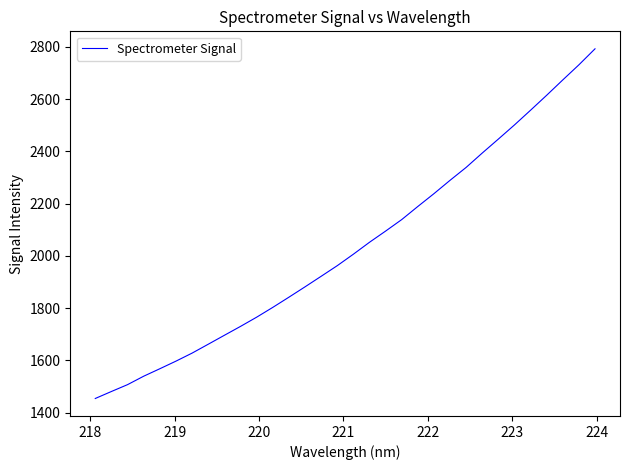

What is the average value?

2034.4